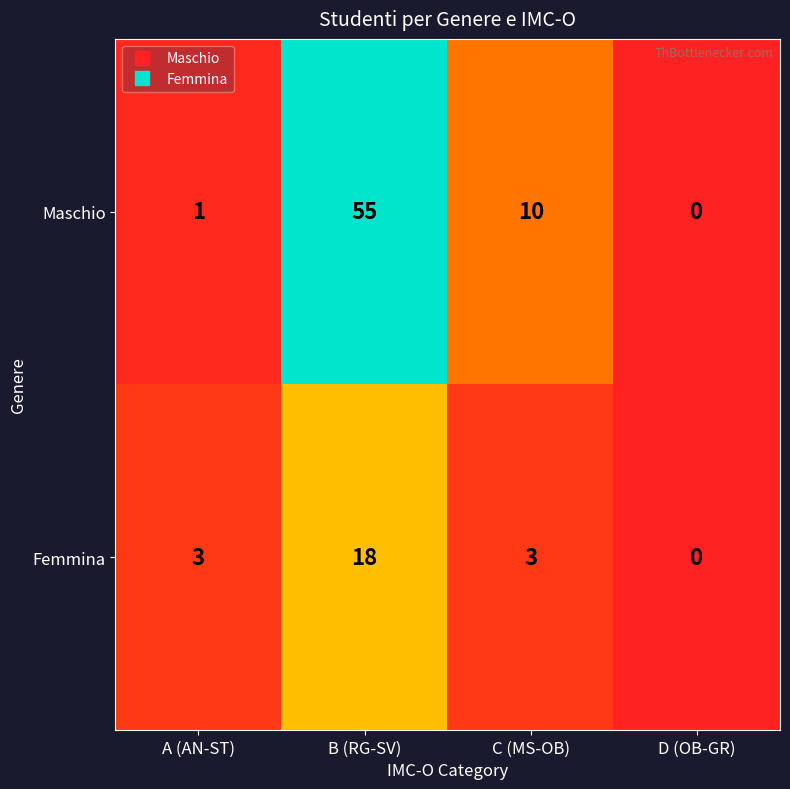

Rank the series by their maximum value, from lowest to highest.

Femmina, Maschio